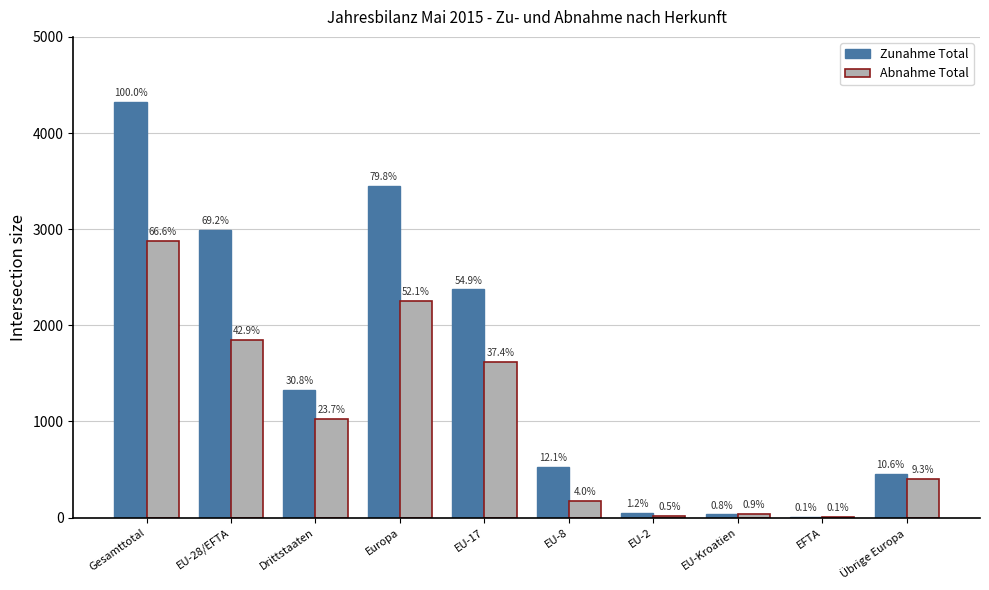

What are all the series names shown in the legend?

Zunahme Total, Abnahme Total